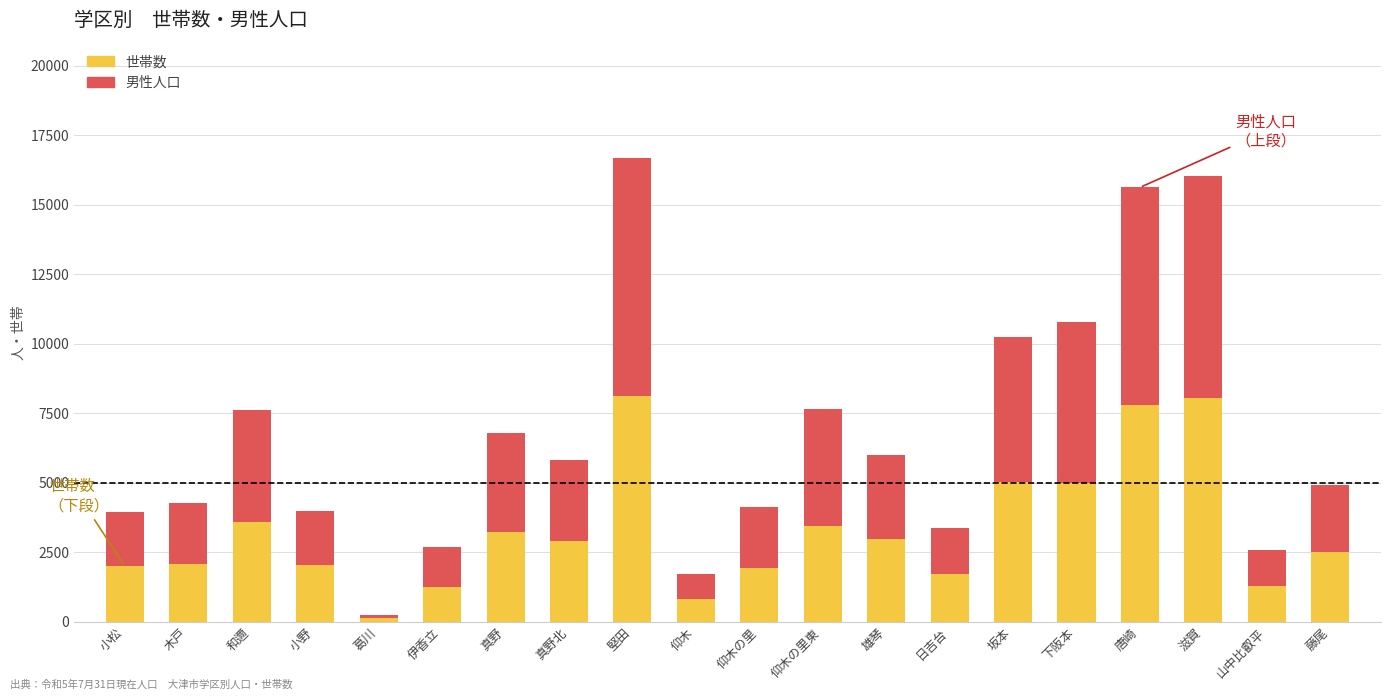

Which category has the lowest value in the 世帯数 series?

葛川